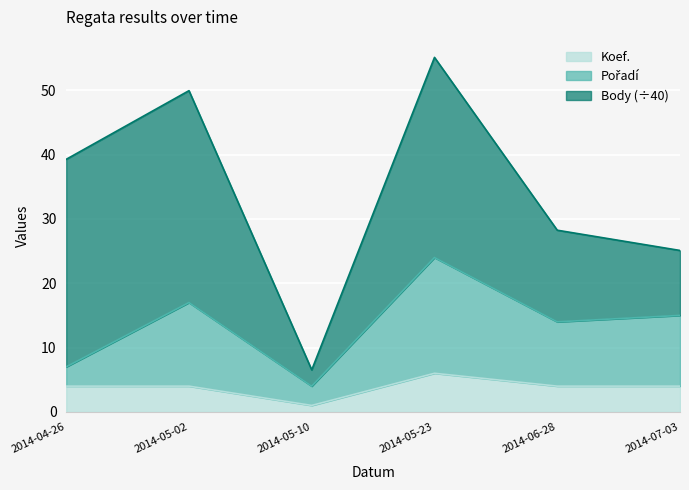

At which label does Koef. reach its minimum?

2014-05-10